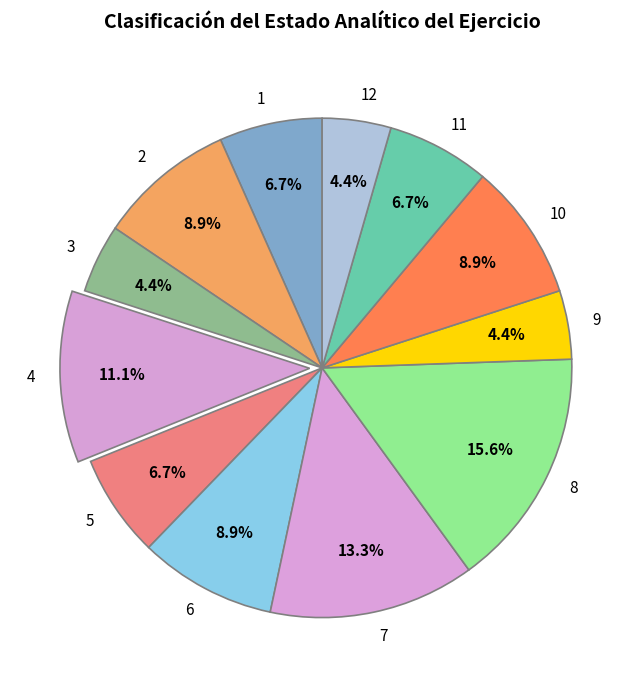

What is the largest slice in the pie chart?

8